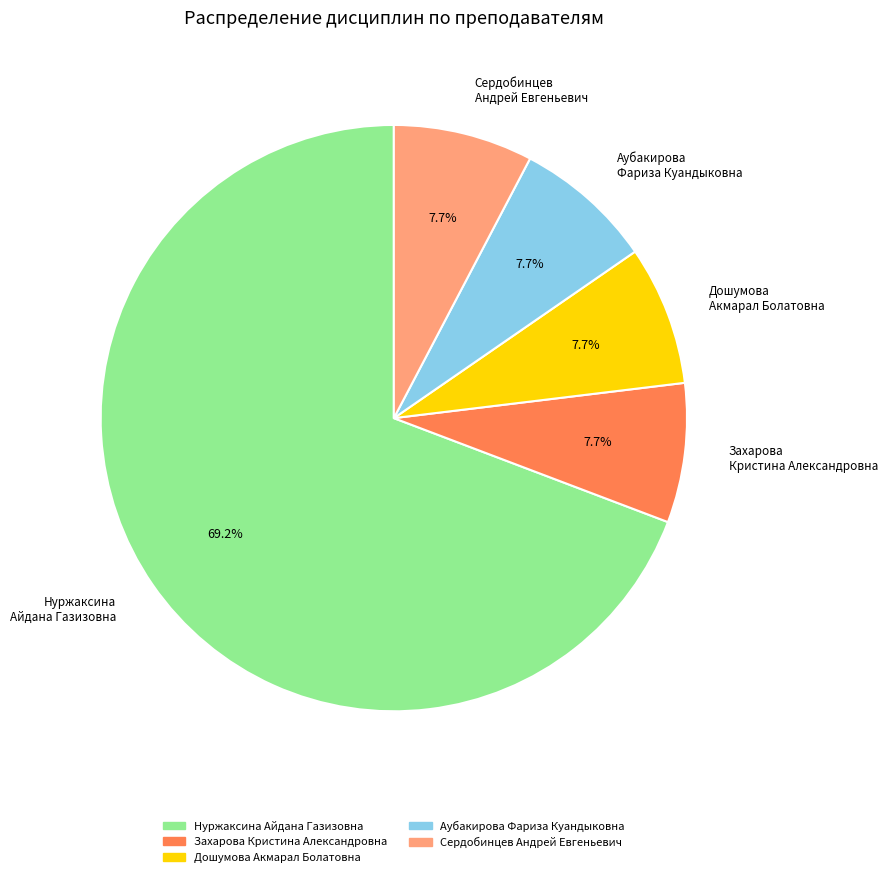

Does Дошумова Акмарал Болатовна account for over 50% of the chart?

No